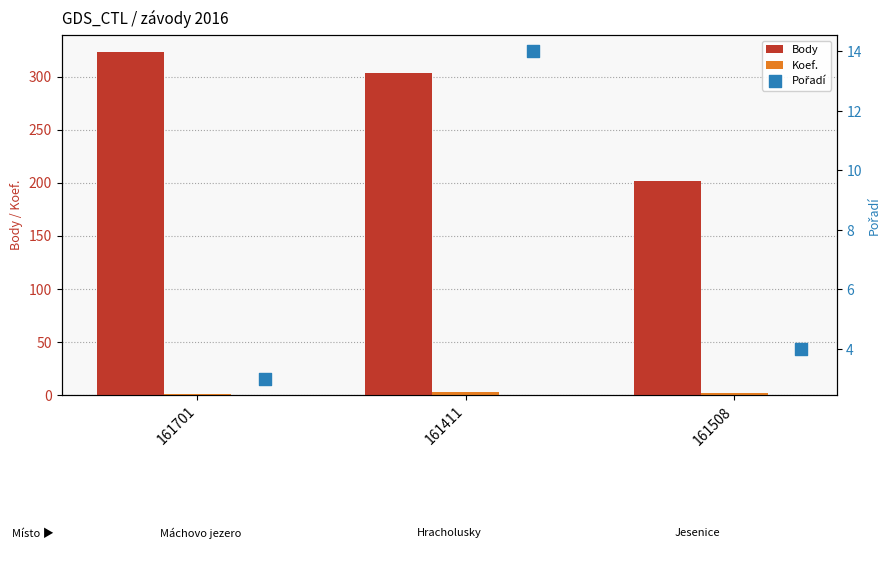

What is the sum of all Body values?

828